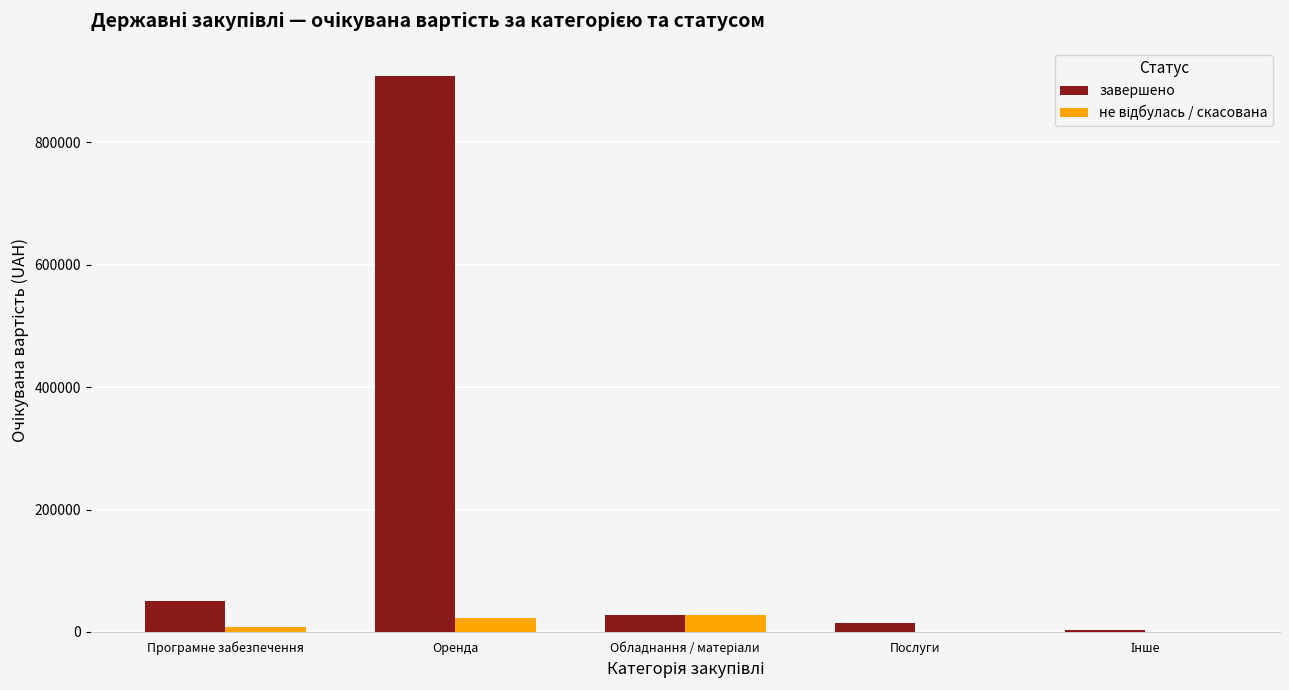

What is the maximum value shown in the chart?

909071.2